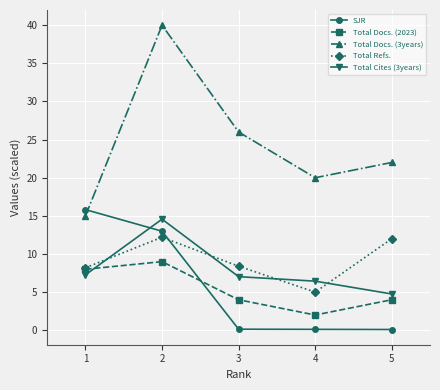

Which series ends up on top after the final intersection of SJR and Total Docs. (3years)?

Total Docs. (3years)